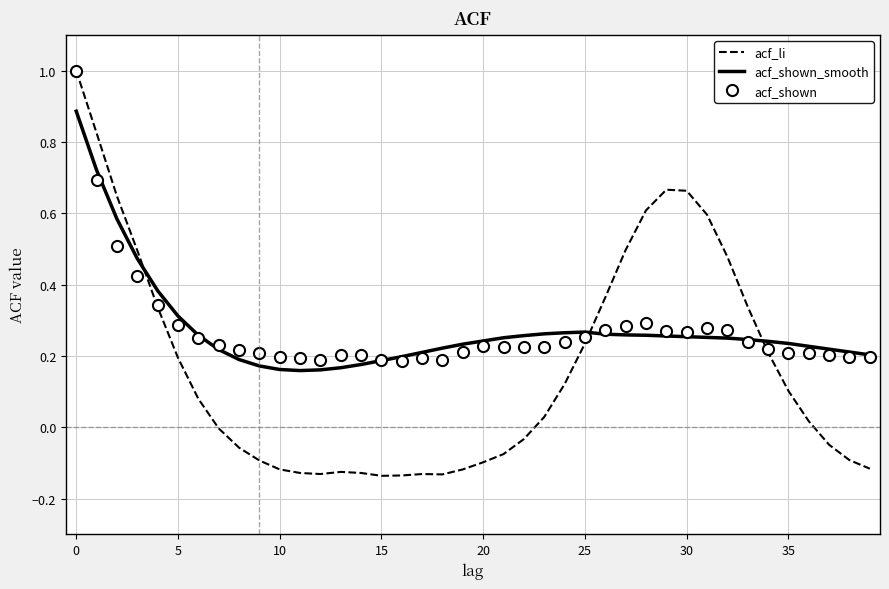

What are all the series names shown in the legend?

acf_li, acf_shown_smooth, acf_shown